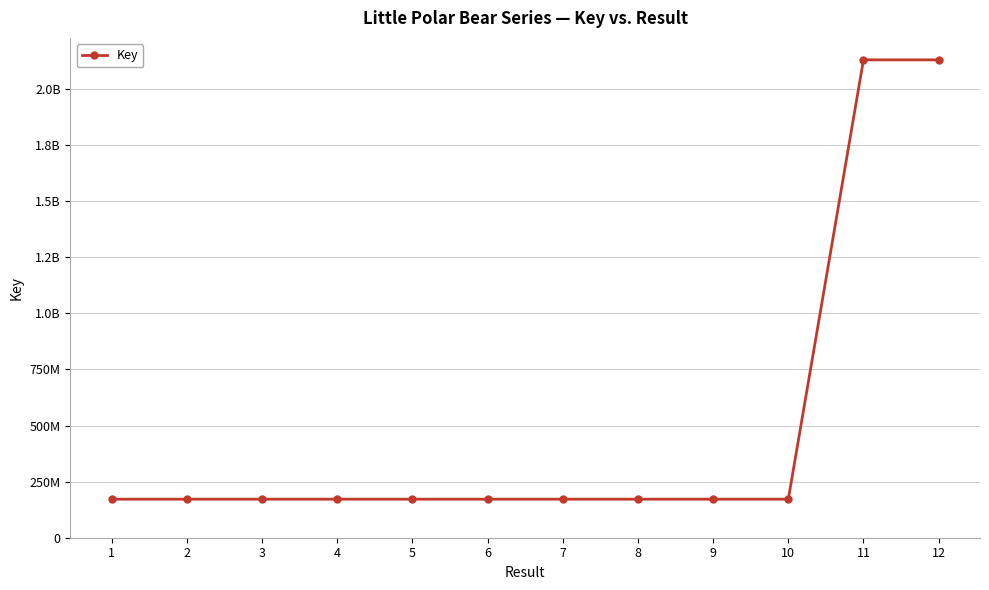

What is the change in value from 2 to 10?

+387